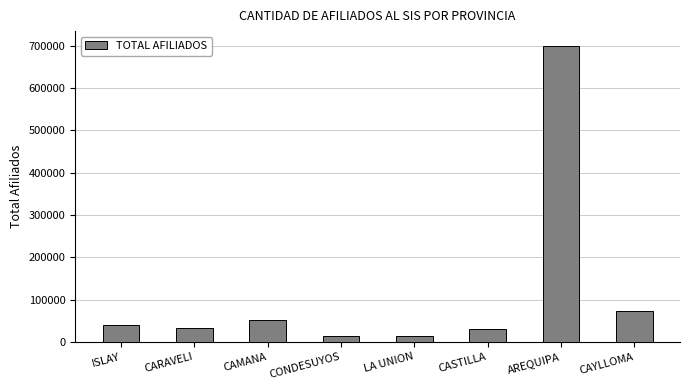

How many data points are less than 40071?

4